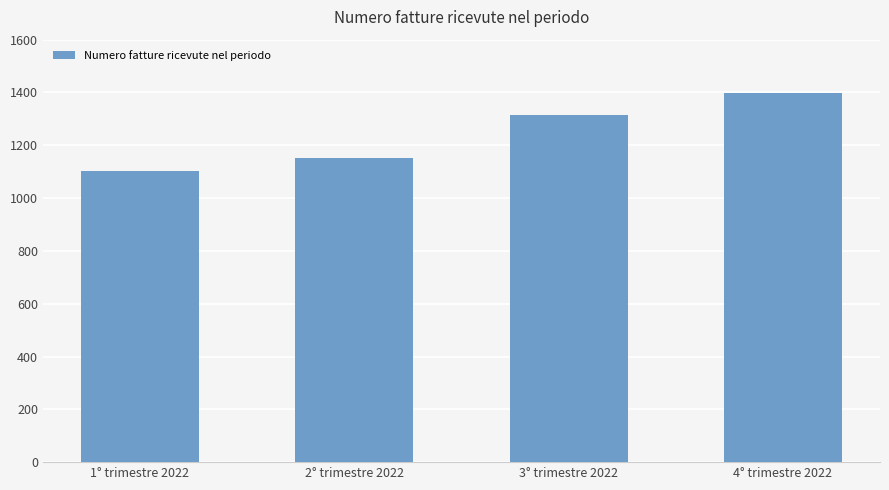

What is the approximate value at 4° trimestre 2022?

1397